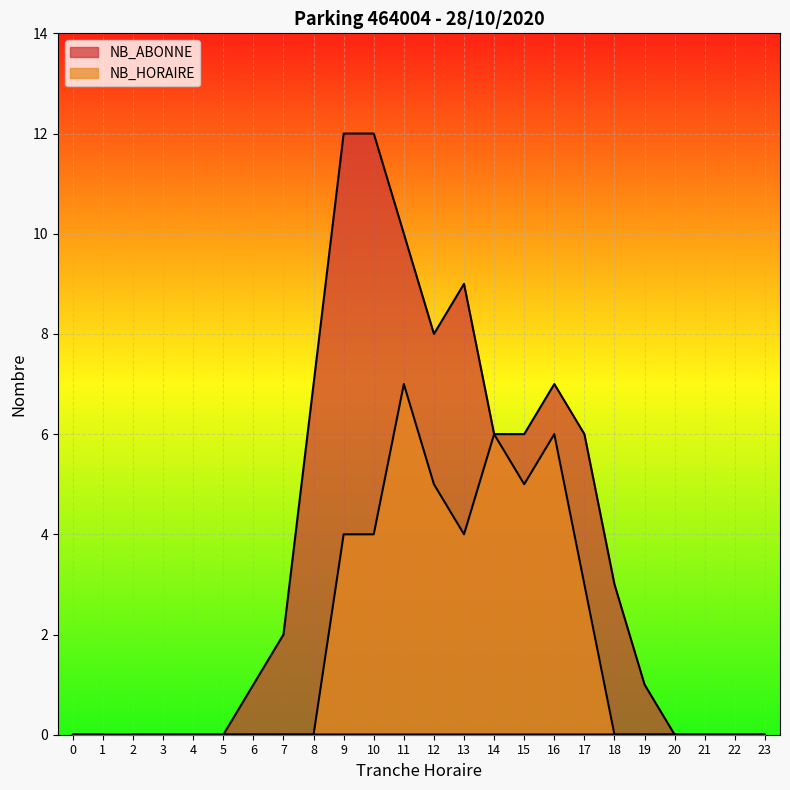

Which series has the largest total across all categories?

NB_ABONNE